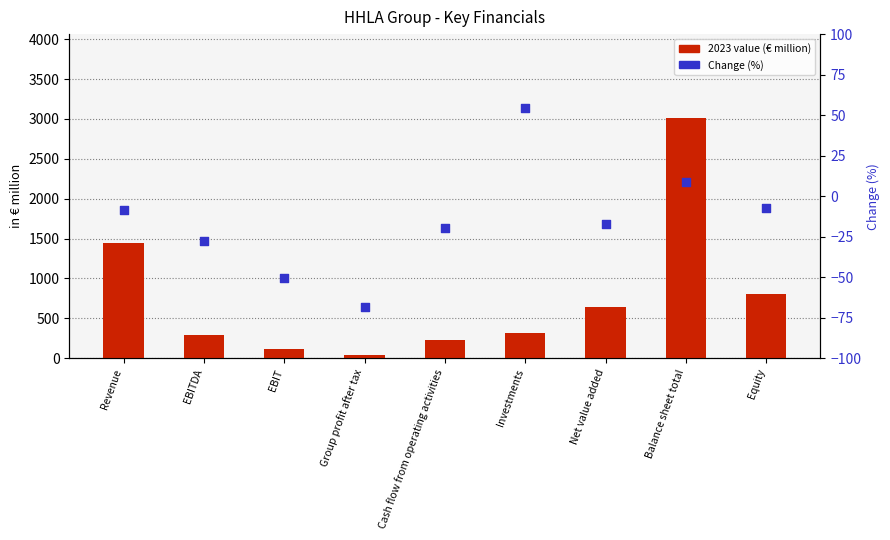

What is the total value across all series at Equity?

799.7